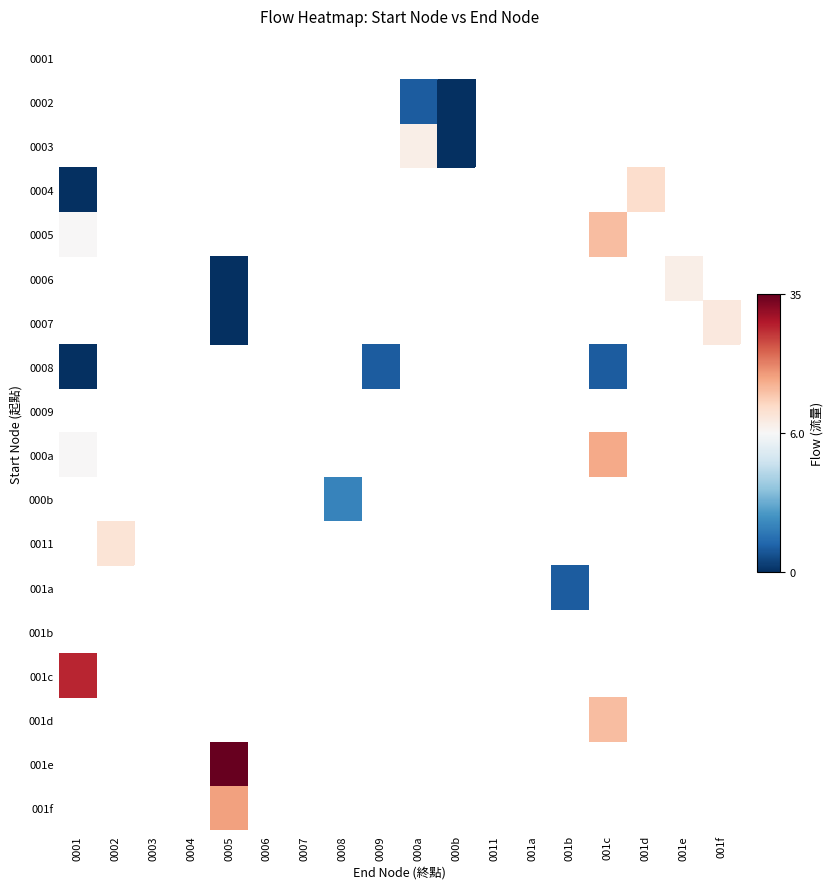

Which category has the highest value across all series?

0005